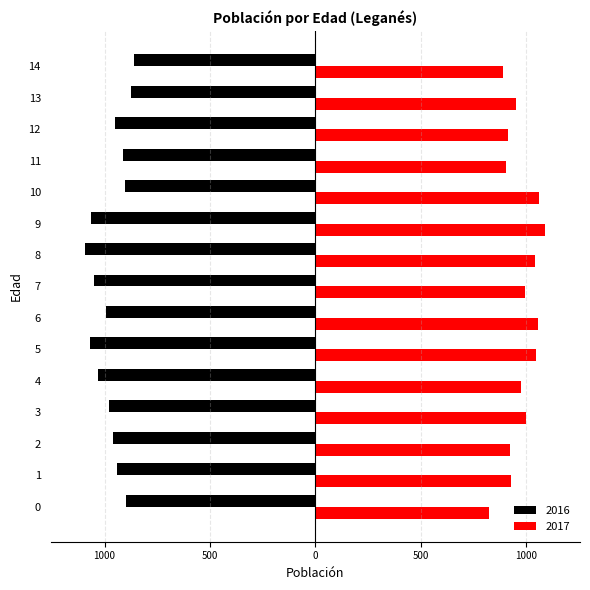

What are all the series names shown in the legend?

2016, 2017